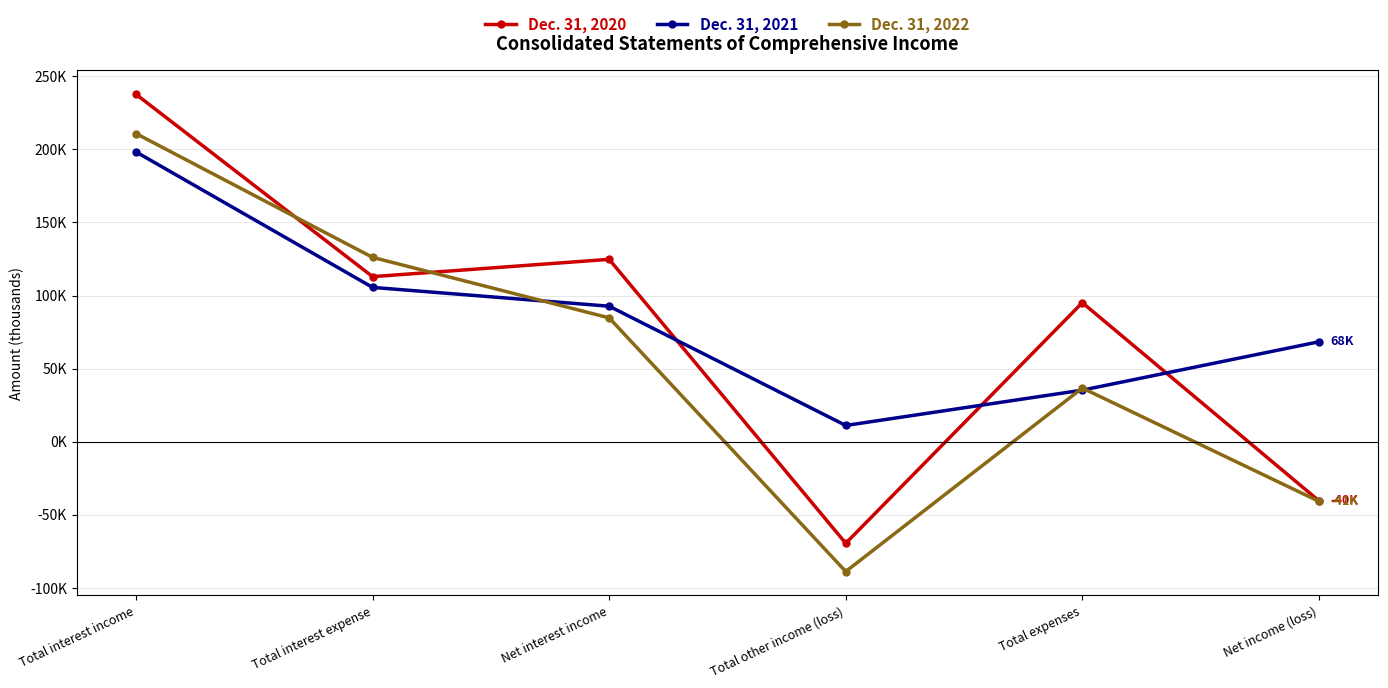

What is the difference between the second highest and second lowest values in the Dec. 31, 2020 series?

165217